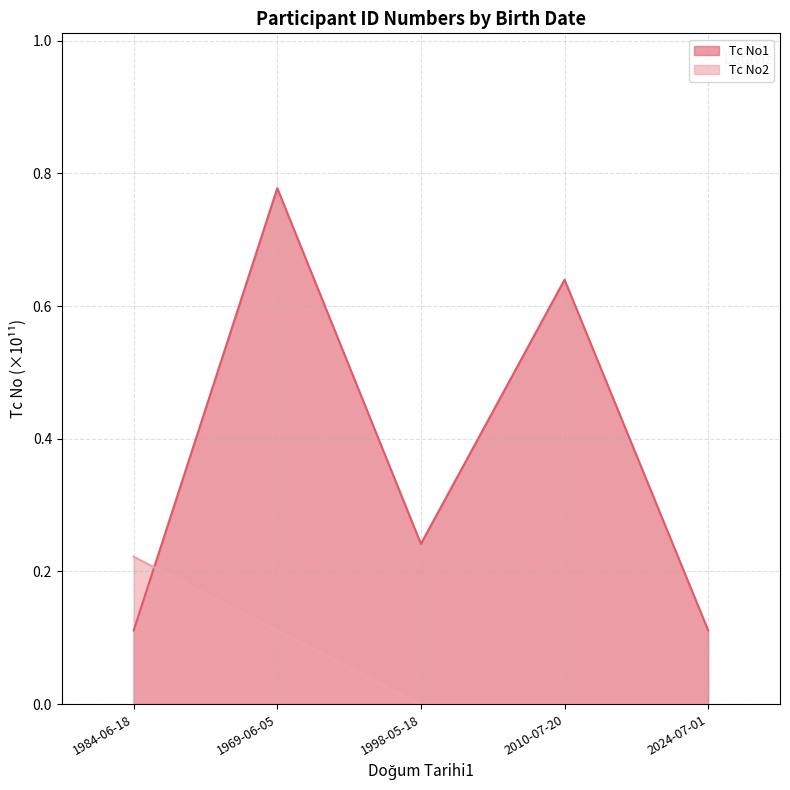

What is the sum of all Tc No2 values?

0.3